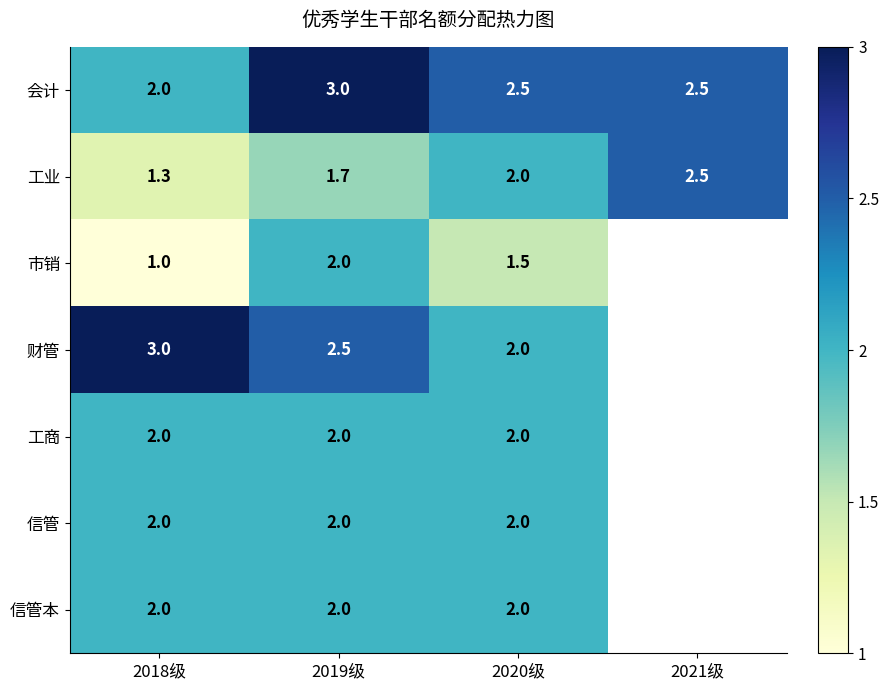

What is the minimum value shown in the chart?

1.0